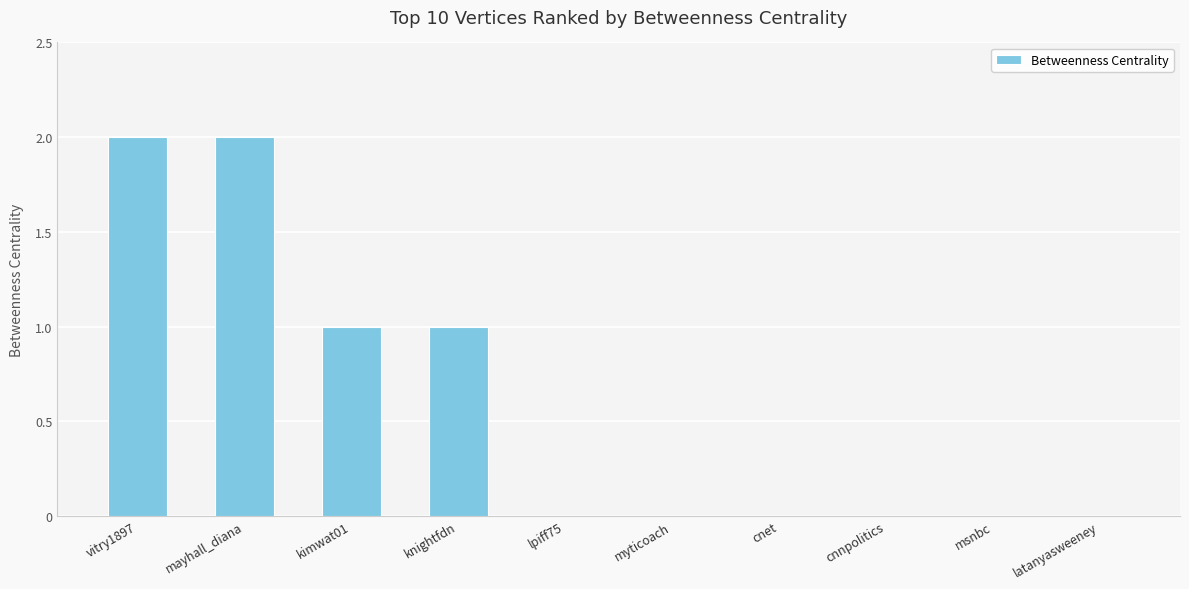

Is it true that the value at mayhall_diana is 2?

True